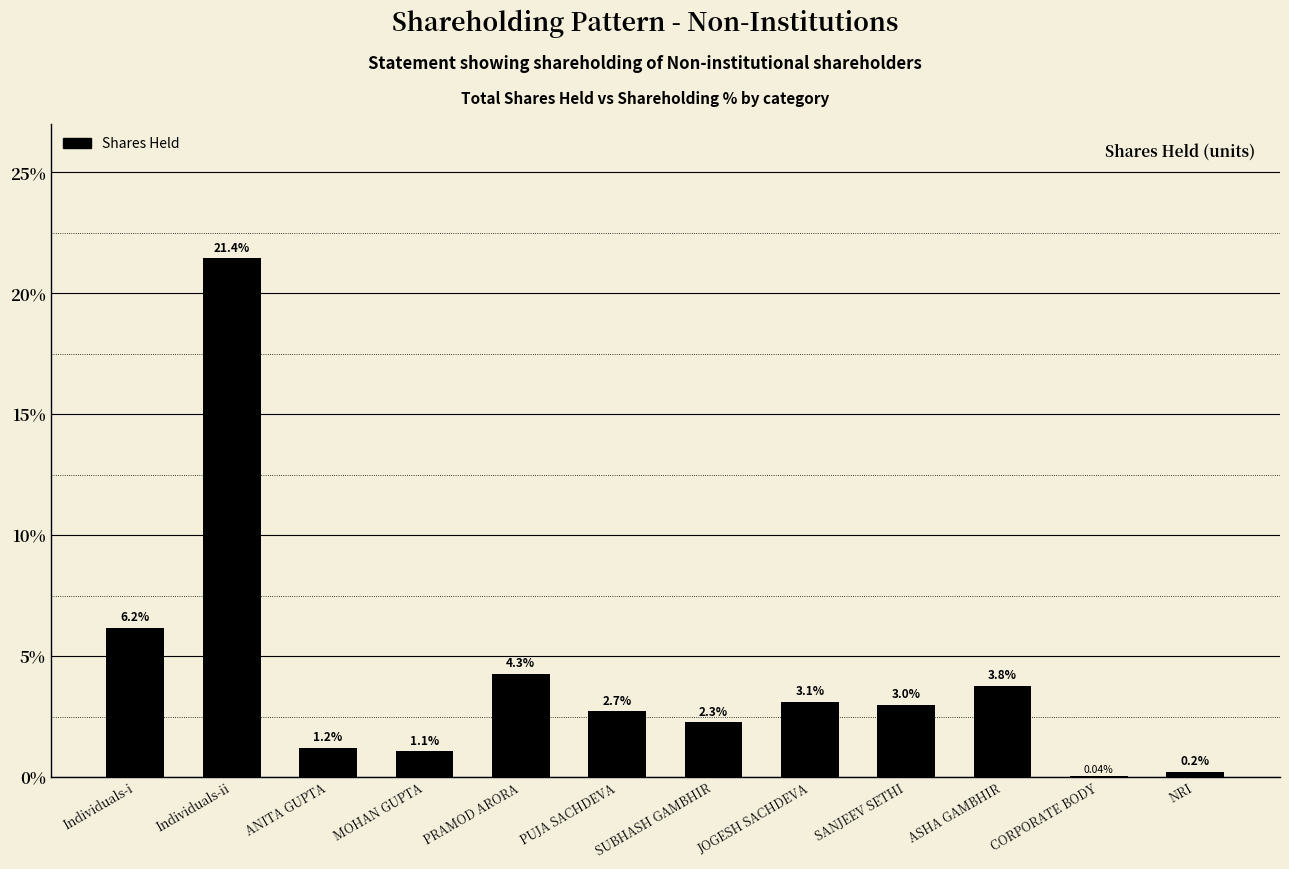

The chart shows a value of 2.0 at SANJEEV SETHI. True or false?

False